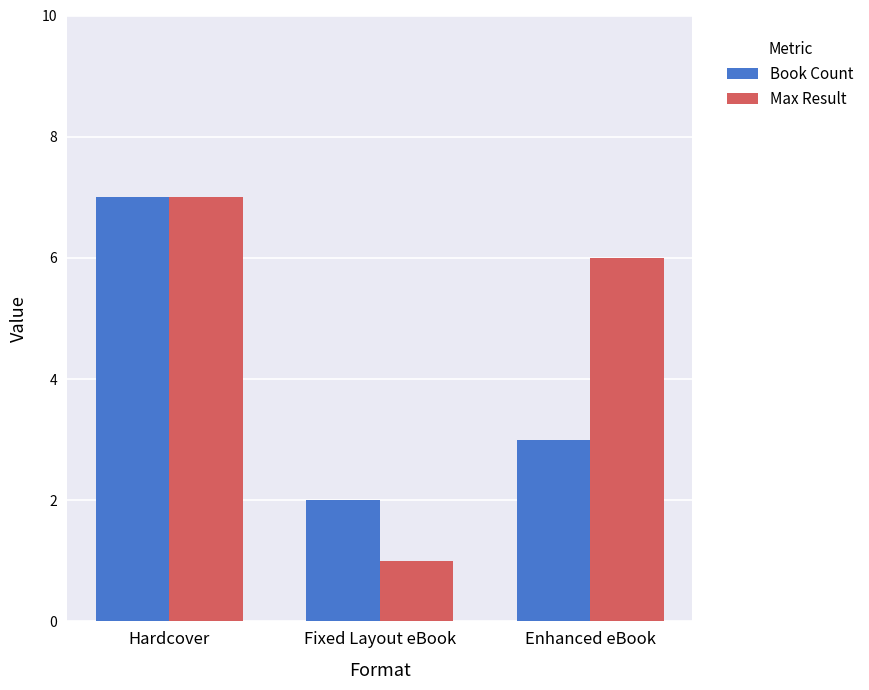

How many bars are there in total?

6